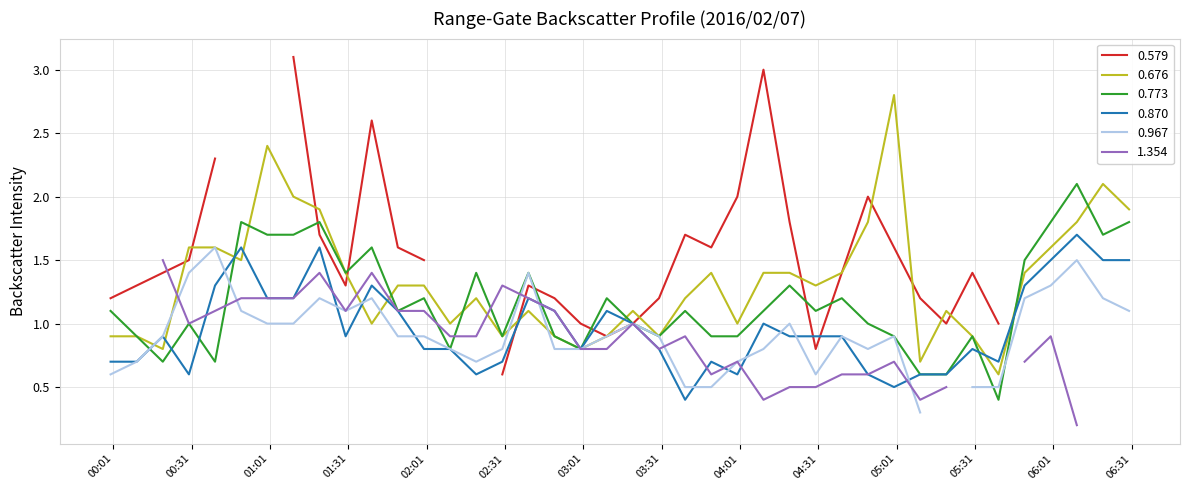

Does the chart display data point markers on the line(s)?

No